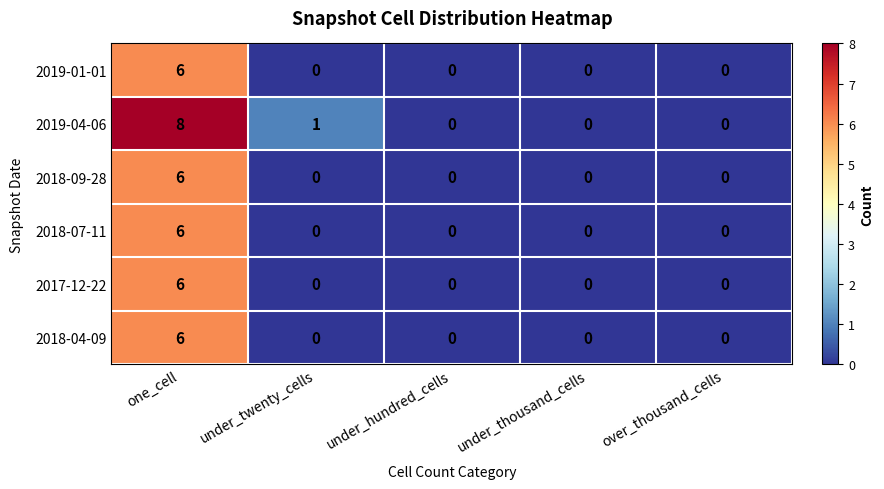

What is the difference between the maximum and minimum values in the 2018-09-28 series?

6